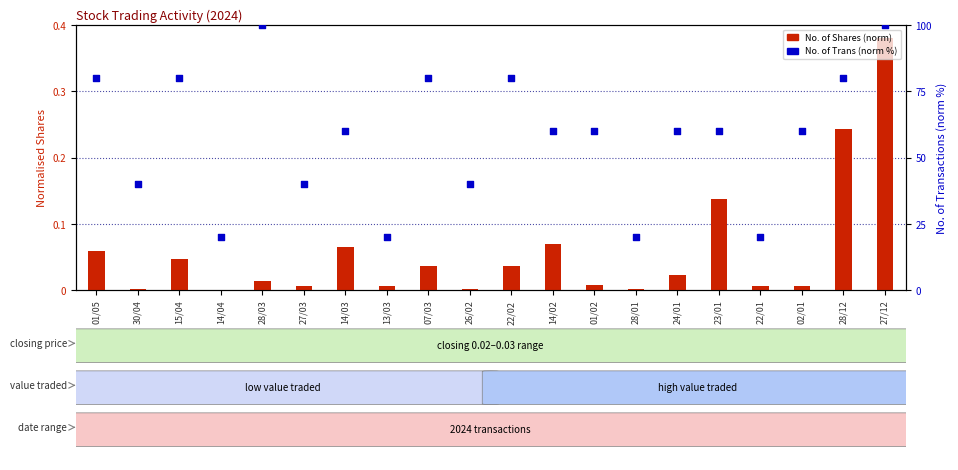

What are all the series names shown in the legend?

No. of Shares (norm), No. of Trans (norm)